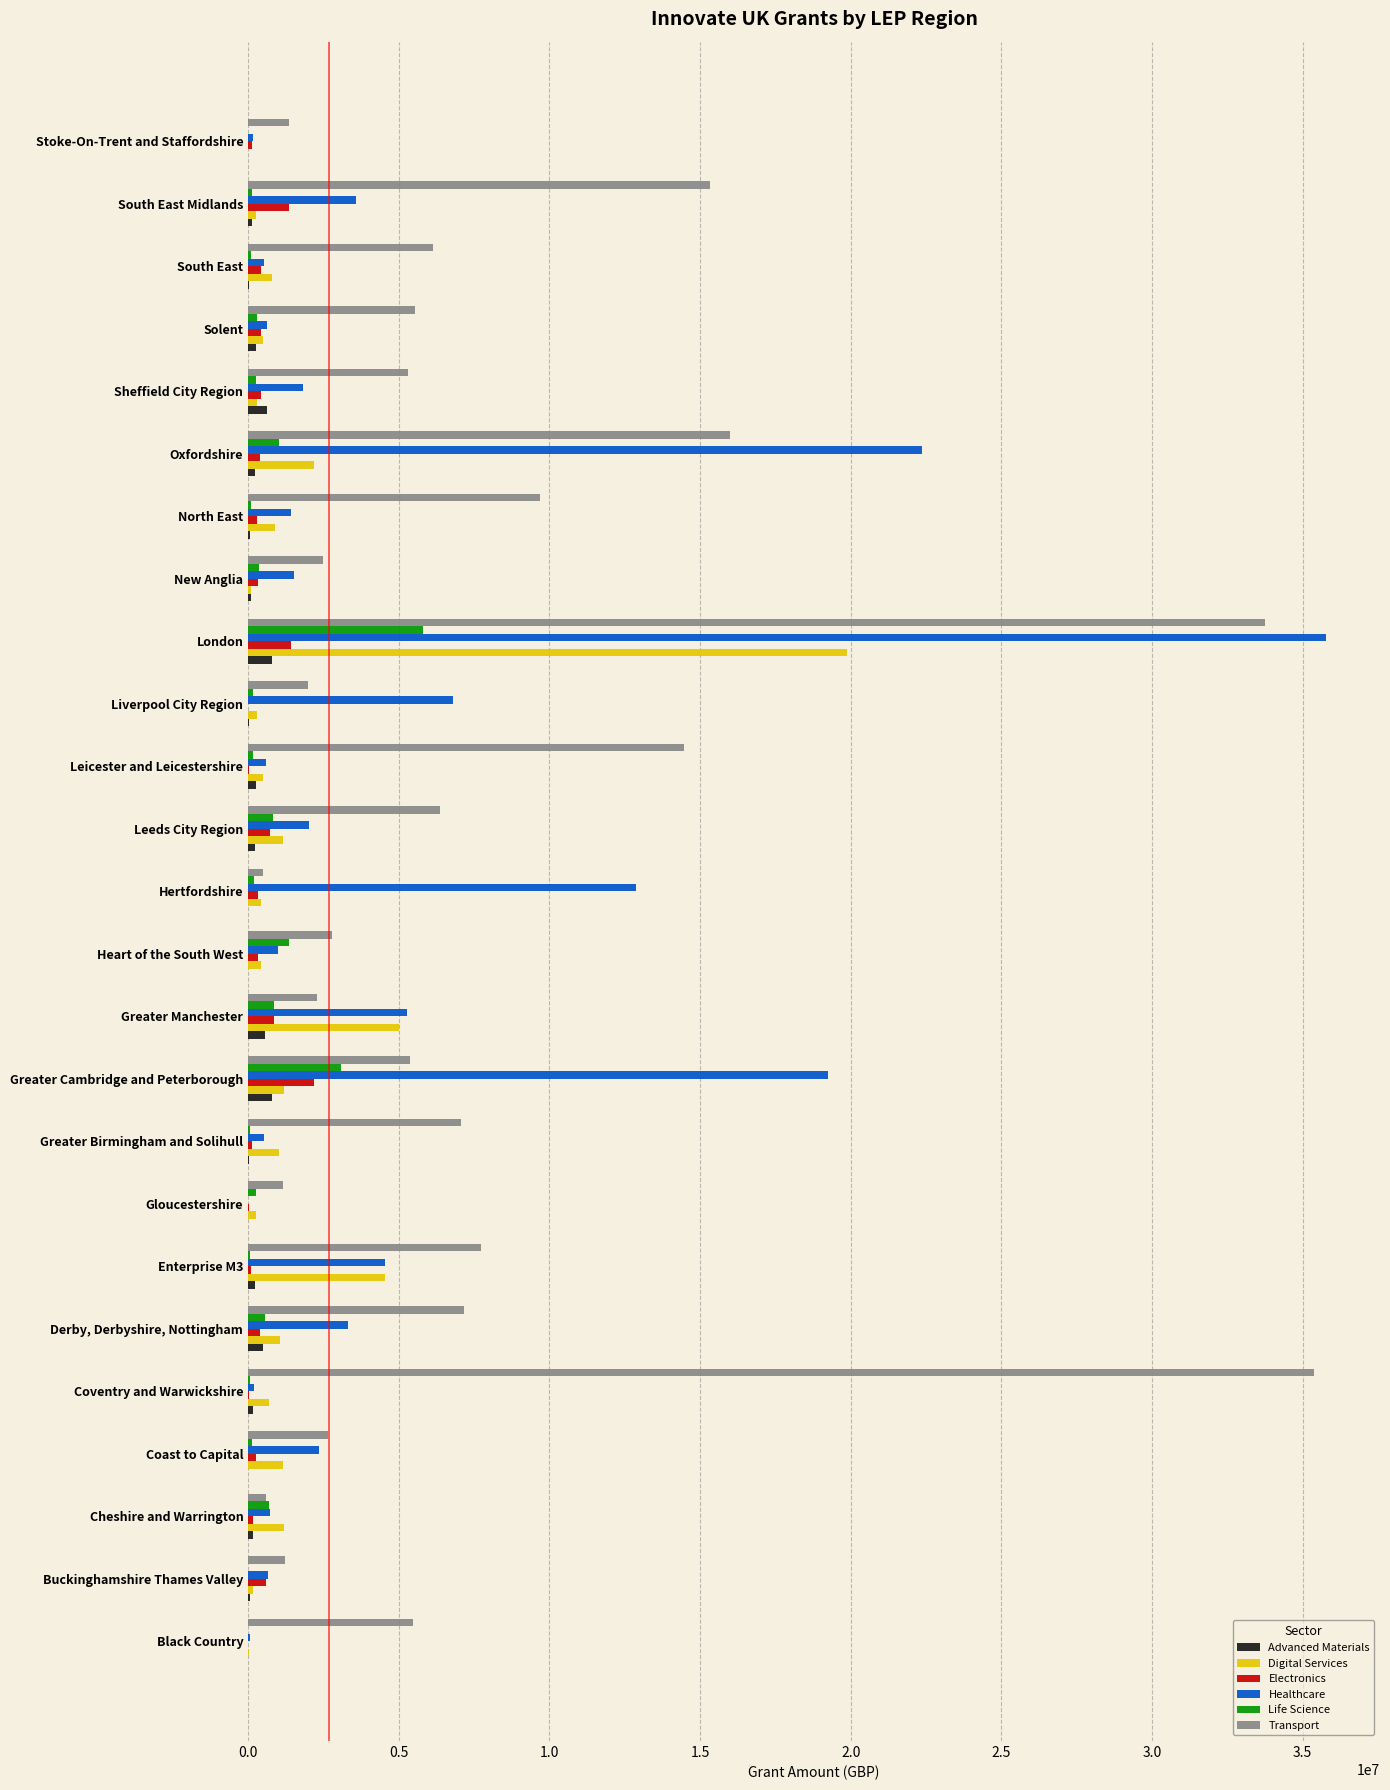

What is the sum of all Digital Services values?

43948280